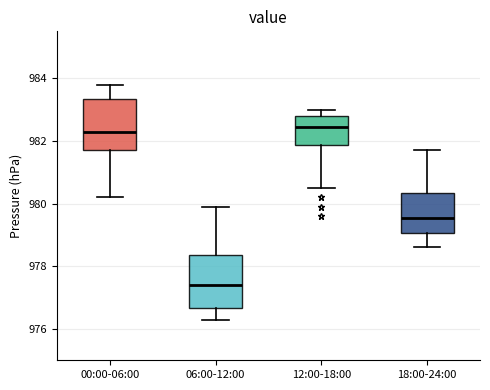

Where does the median line of the box for 00:00-06:00 sit on the y-axis? The values are not printed on the chart, so give them approximately, as read against the axis.

982.4